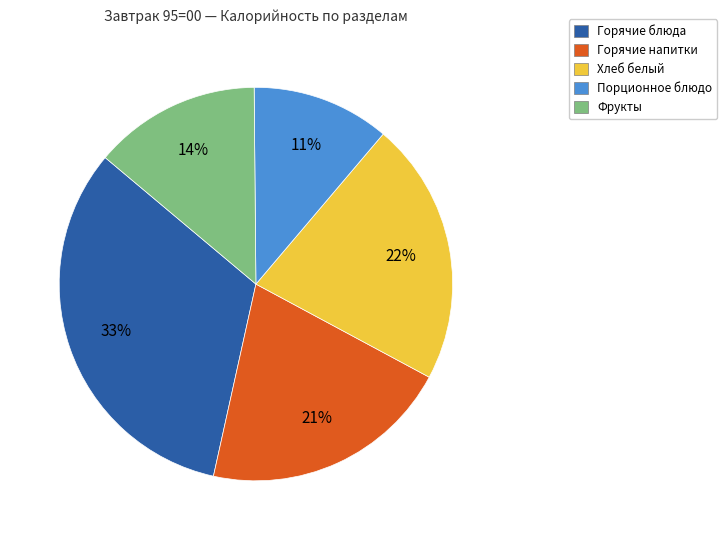

To the nearest percent, what is the average slice percentage?

20%